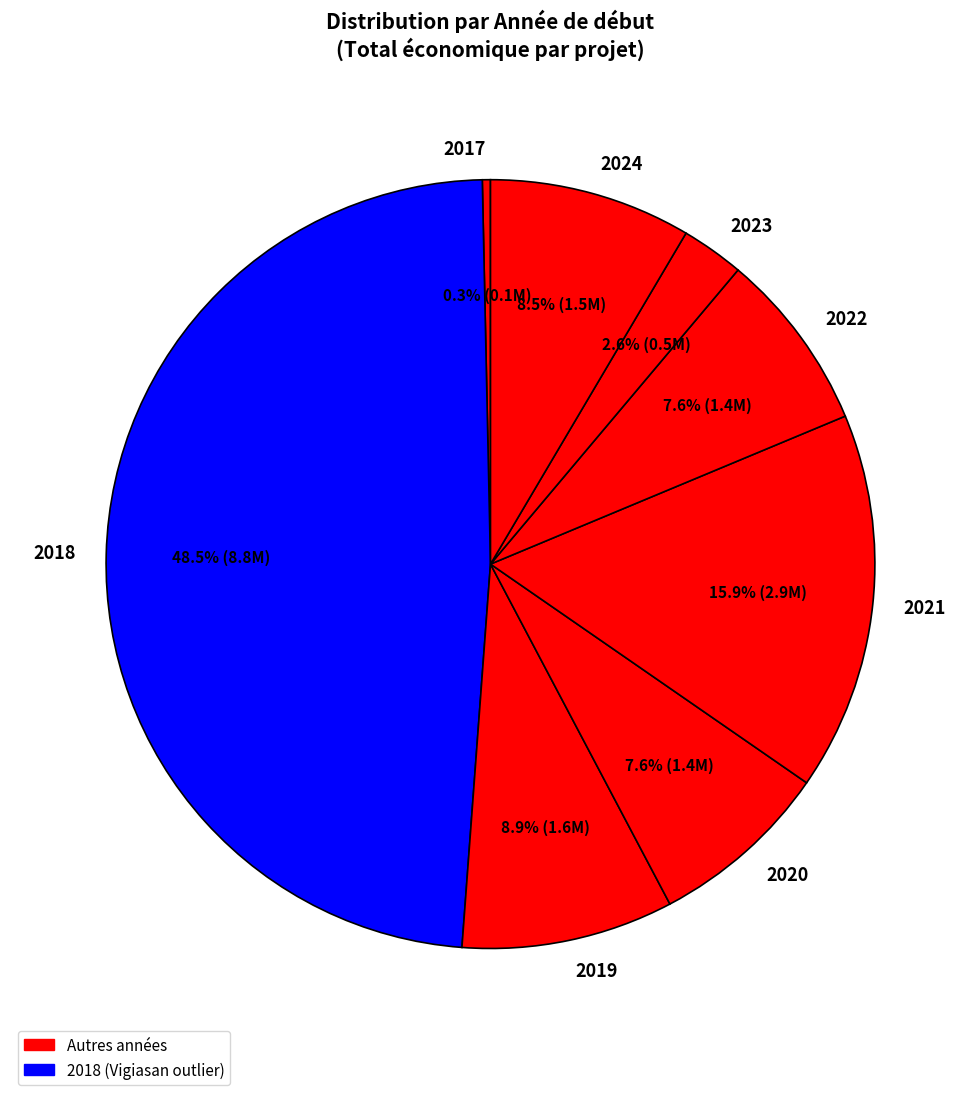

To the nearest percent, what is the average slice percentage?

12%